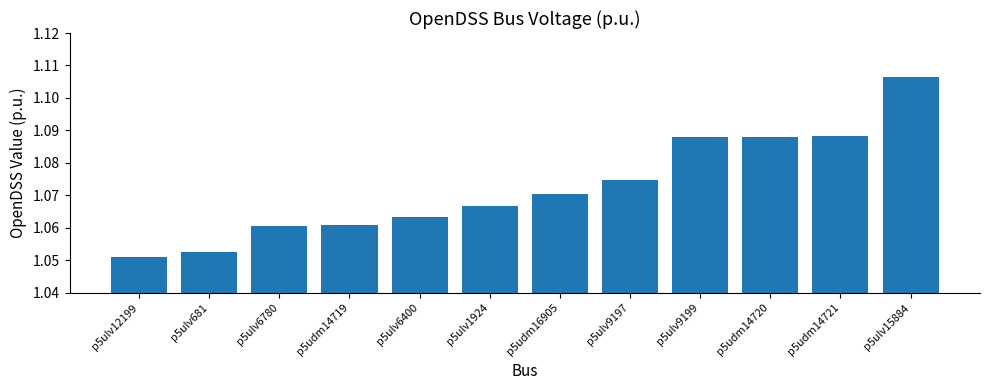

Which category has the lowest value across all series?

p5ulv12199